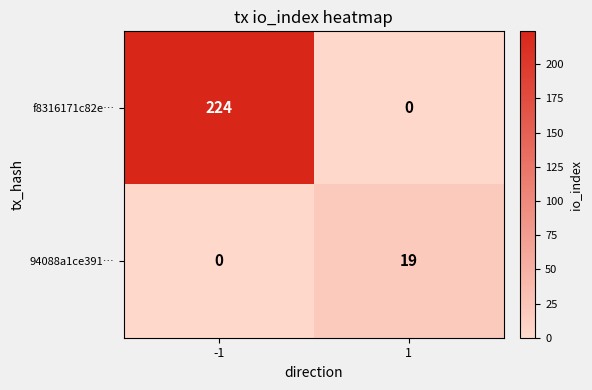

Reading left to right, extract all data points from this chart.

f8316171c82e…: -1=224	1=0
94088a1ce391…: -1=0	1=19